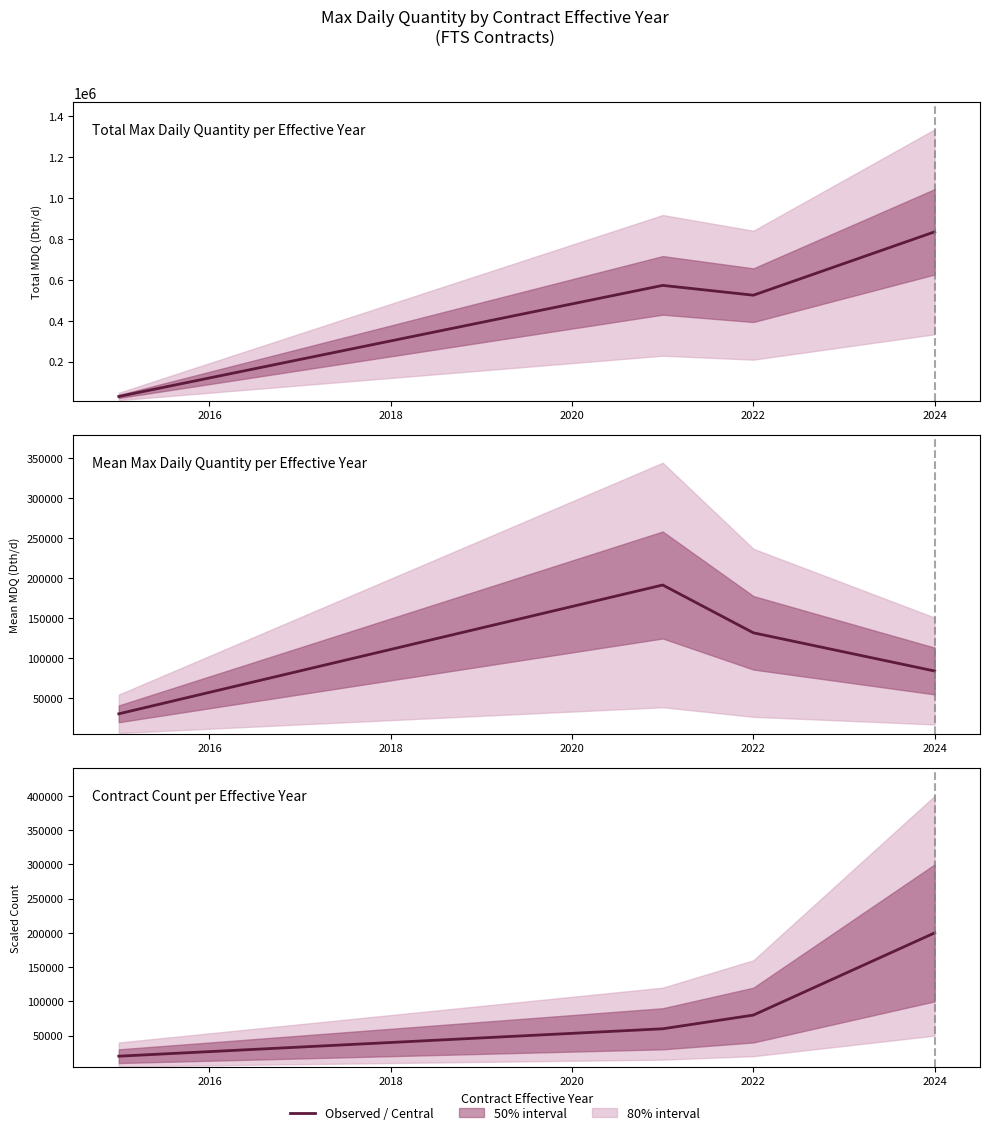

True or false: Total MDQ and Mean MDQ intersect in this chart.

False